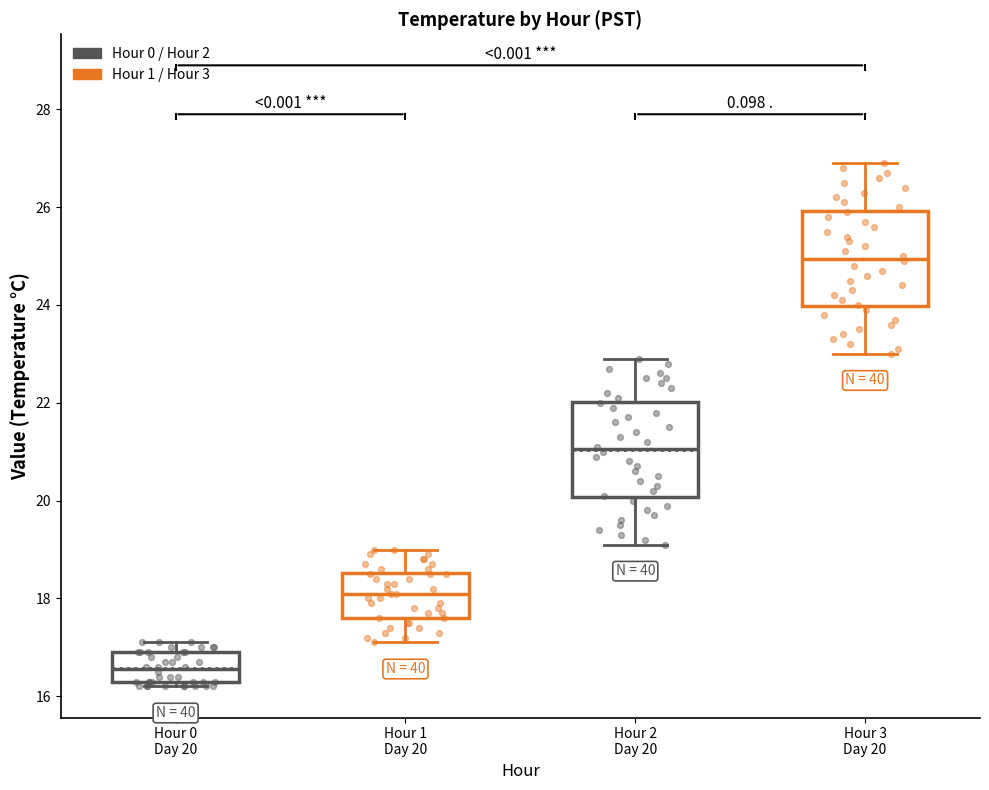

Where does the median line of the box for Hour 1 Day 20 sit on the y-axis? The values are not printed on the chart, so give them approximately, as read against the axis.

18.2